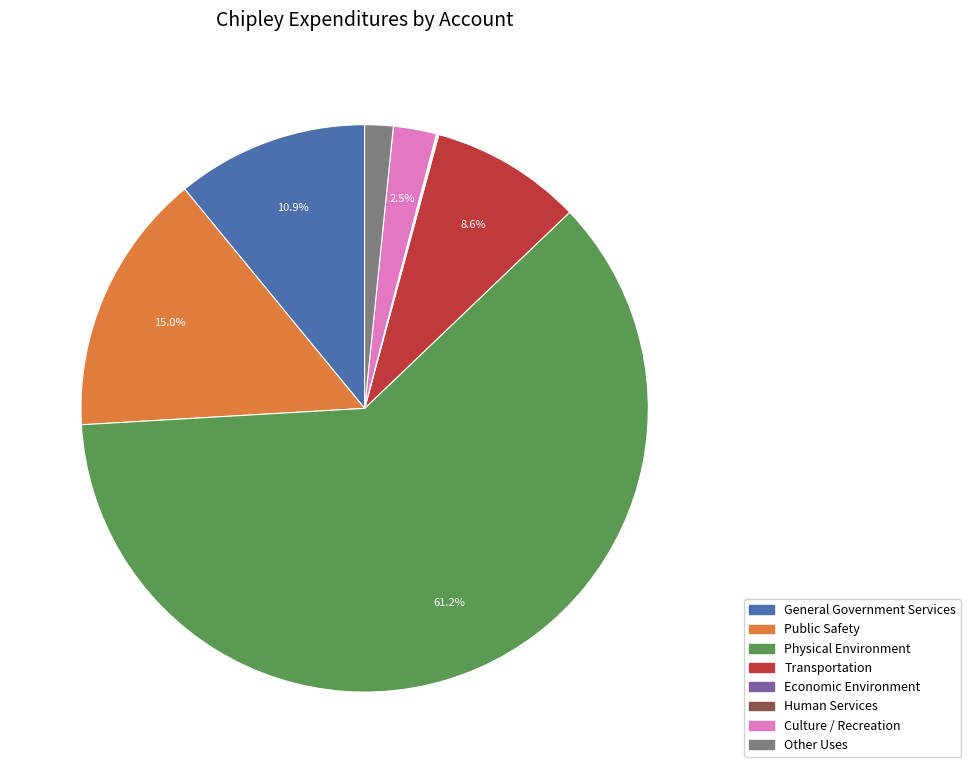

Between Other Uses and General Government Services, which is larger?

General Government Services